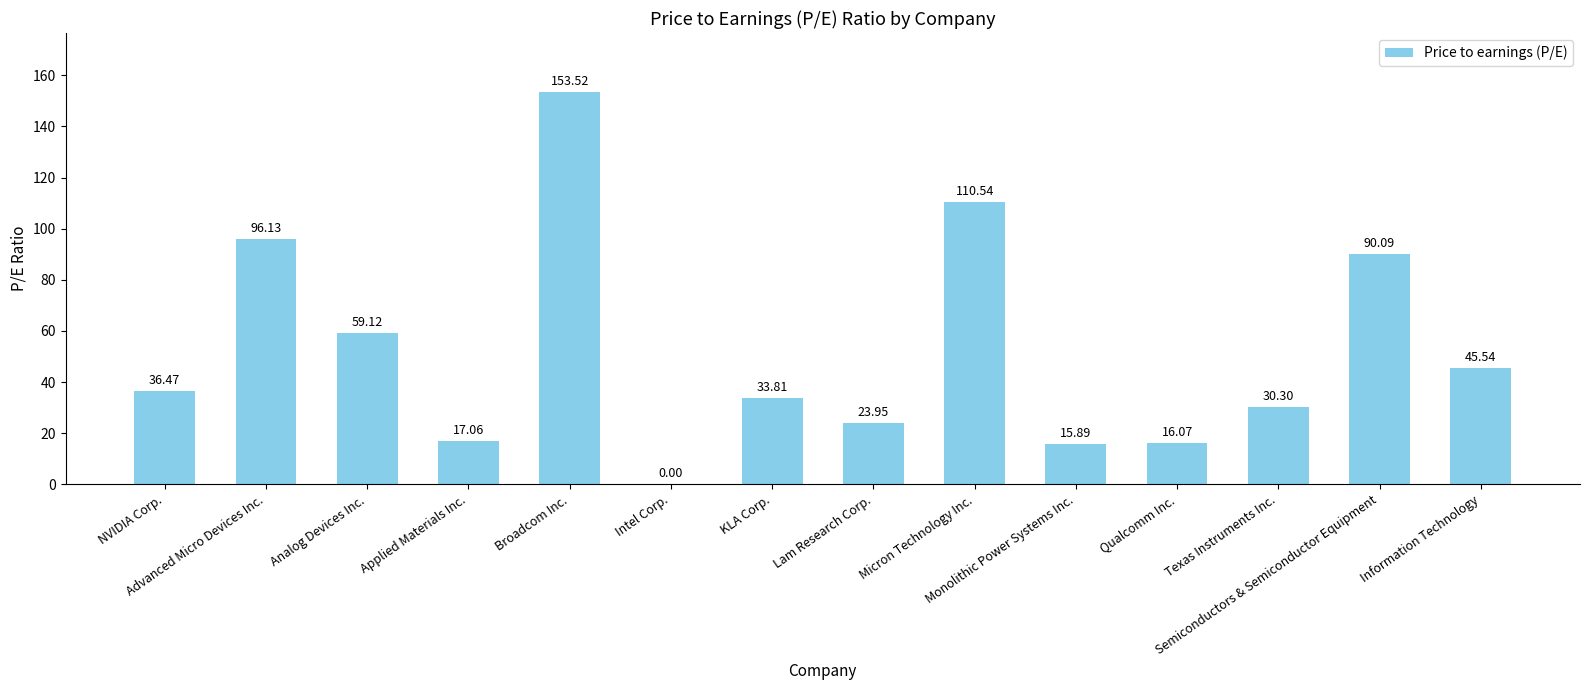

What is the sum of all values?

728.5